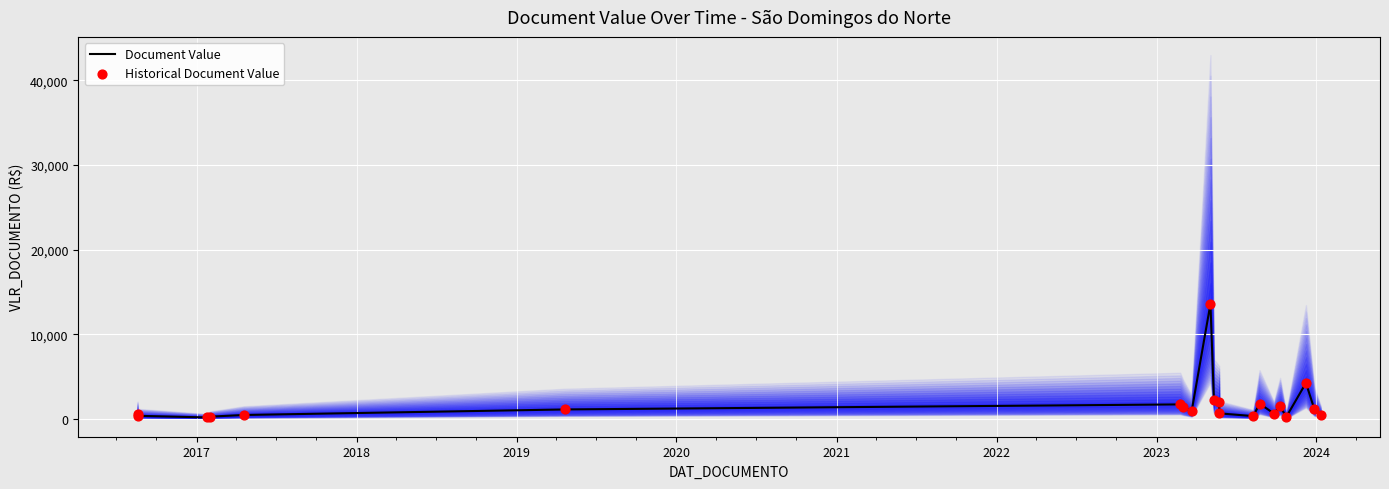

Which series has the largest total across all categories?

Document Value